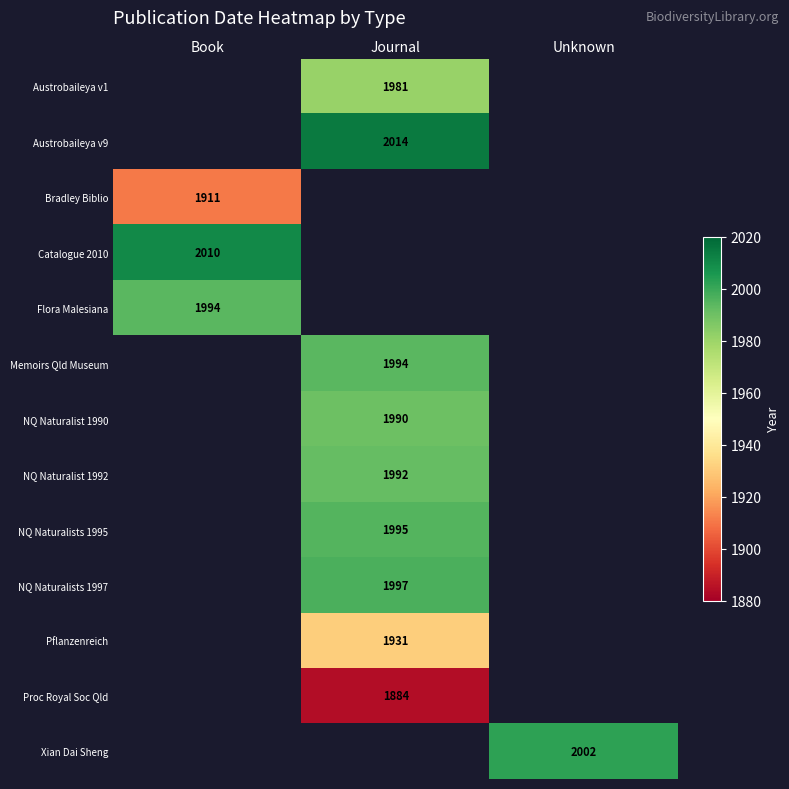

What is the minimum value shown in the chart?

1884.0